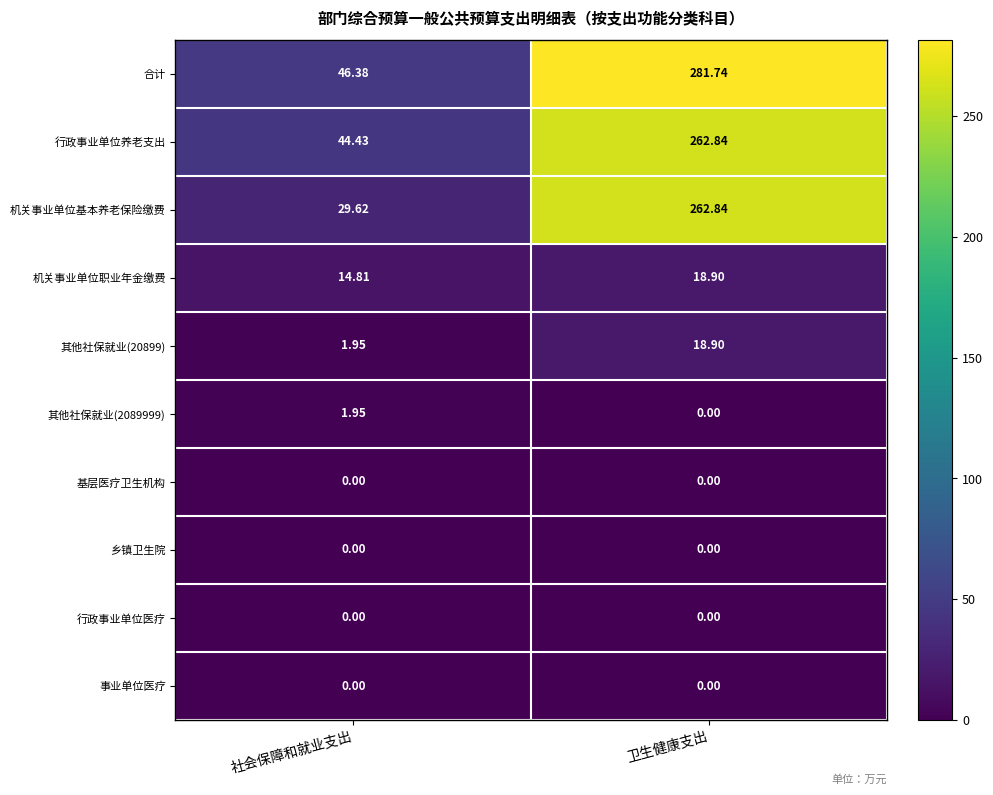

Where is 合计 nearest to the value 164?

社会保障和就业支出